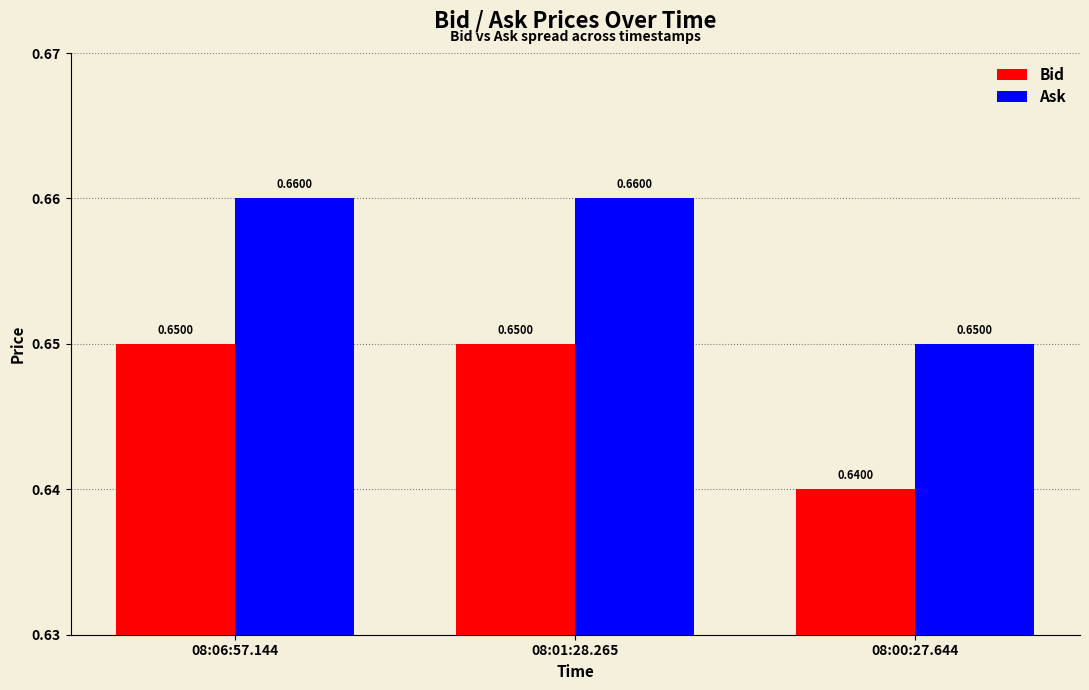

What is the total value across all series at 08:01:28.265?

1.3